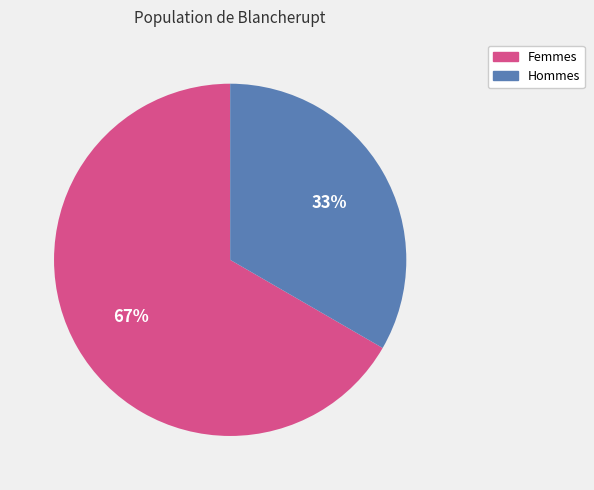

How many slices are in this pie chart?

2